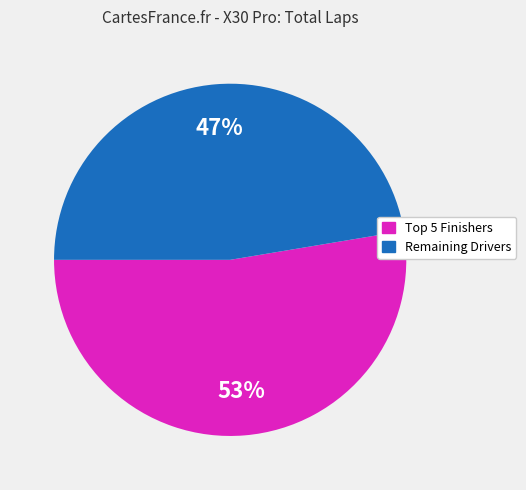

Is there any slice that represents more than half of the pie?

Yes